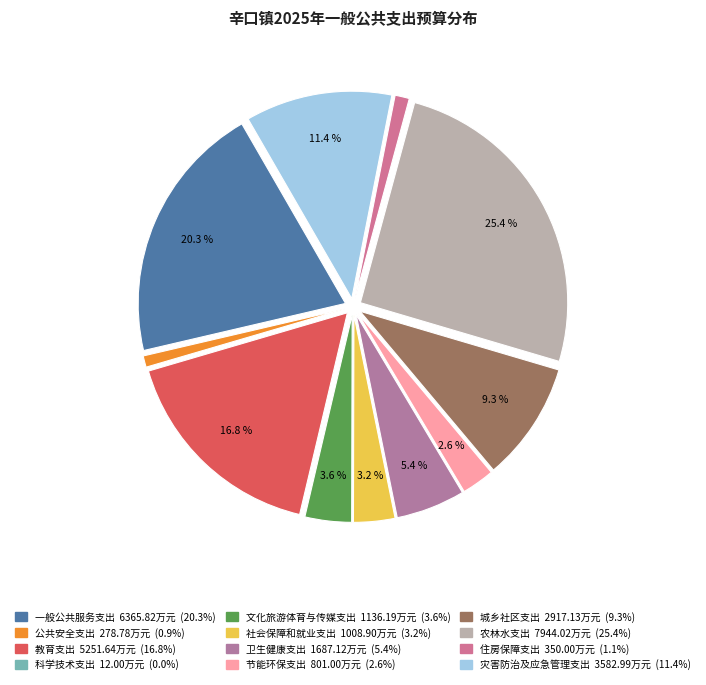

What percentage is the 住房保障支出 slice, to the nearest percent?

1%